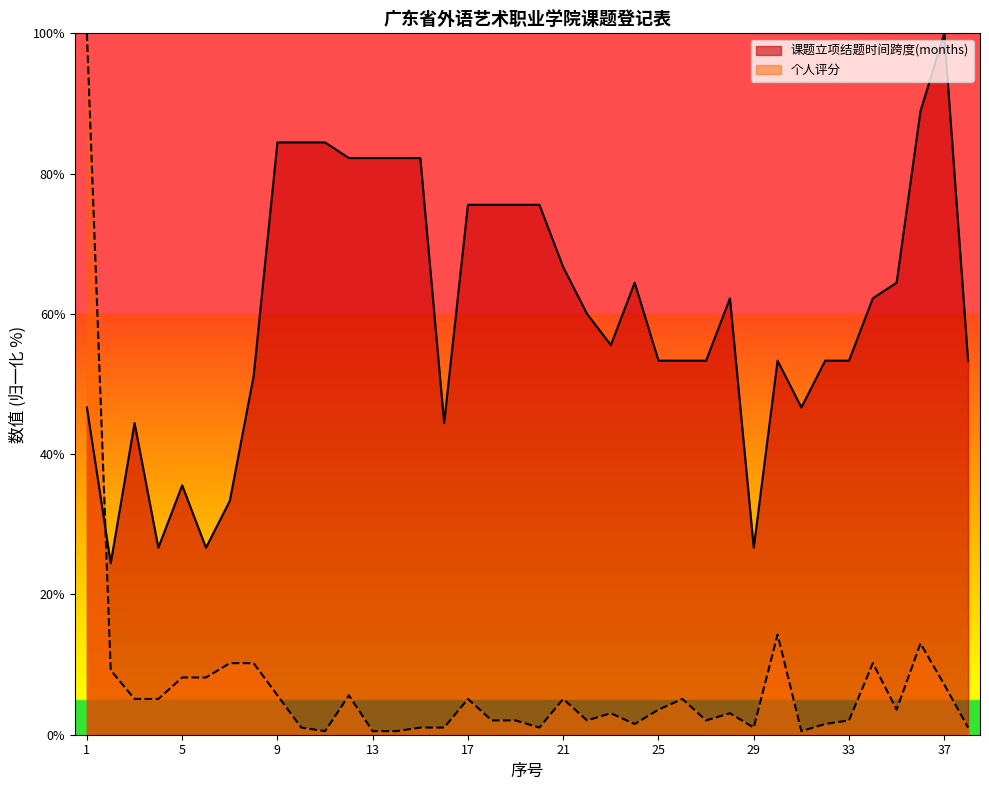

List the series in order of their overall mean, highest first.

课题立项结题时间跨度(months), 个人评分